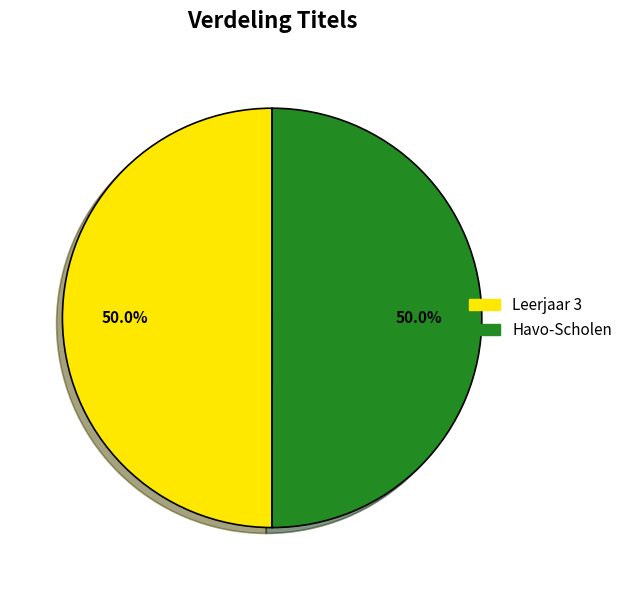

Is it true that Havo-Scholen is 50% of the pie?

True